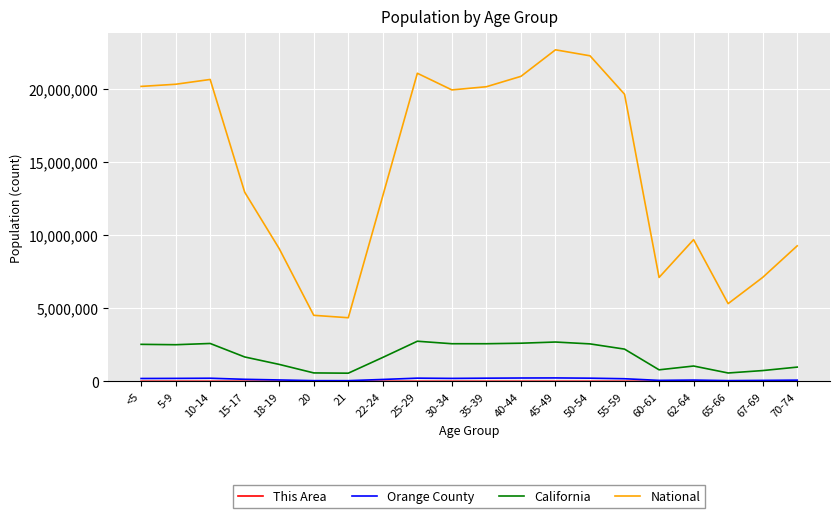

Count the number of data series in this chart.

4